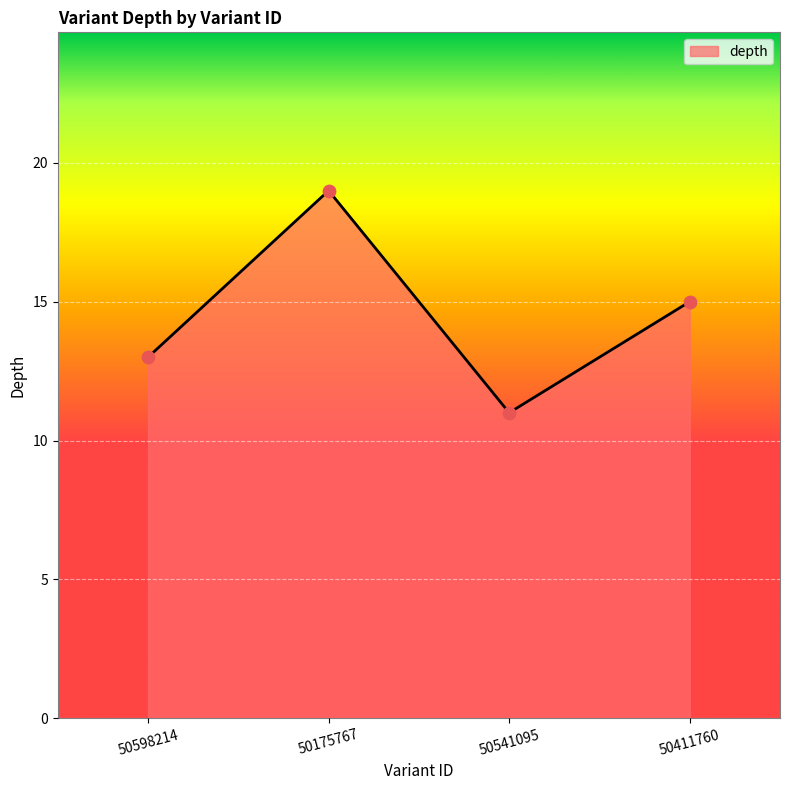

Approximately how many times larger is the value at 50598214 compared to 50411760?

0.9